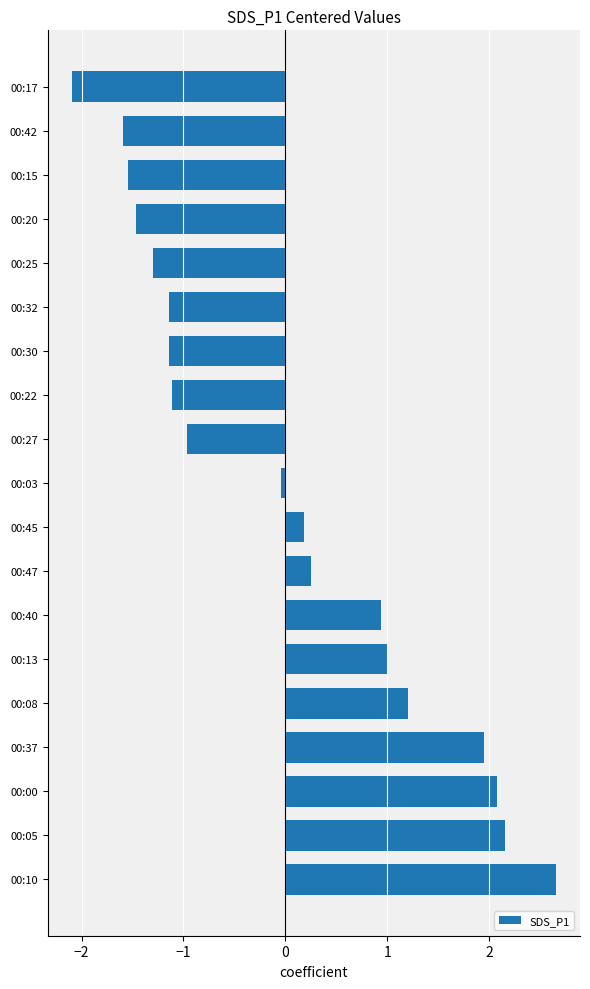

The value at 00:32 is -1.9. True or false?

False